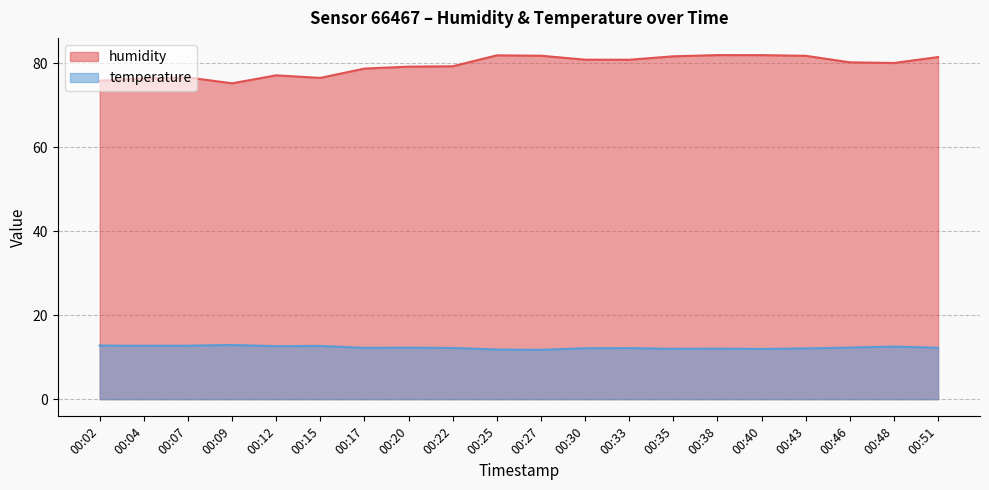

Does the chart have visible grid lines?

Yes